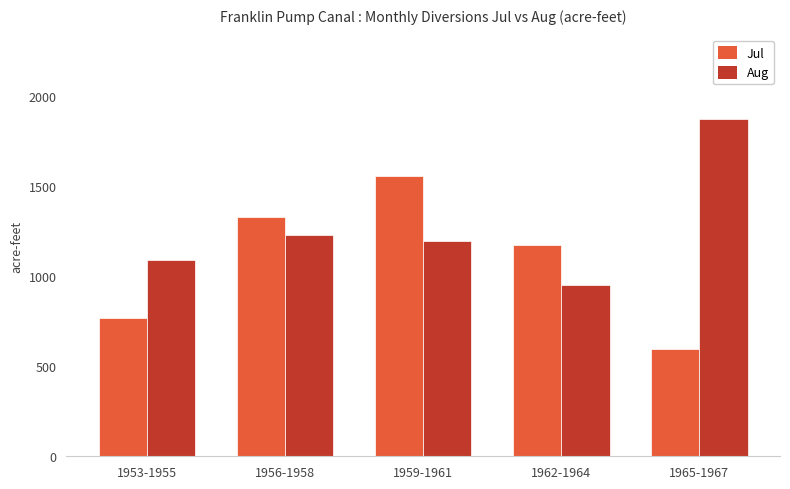

At which label is Jul closest to 1076?

1962-1964